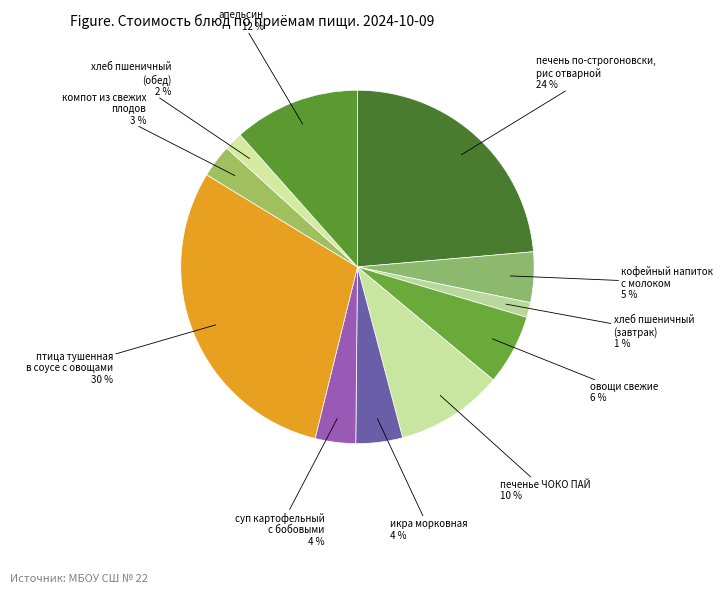

How many segments does this pie chart have?

11